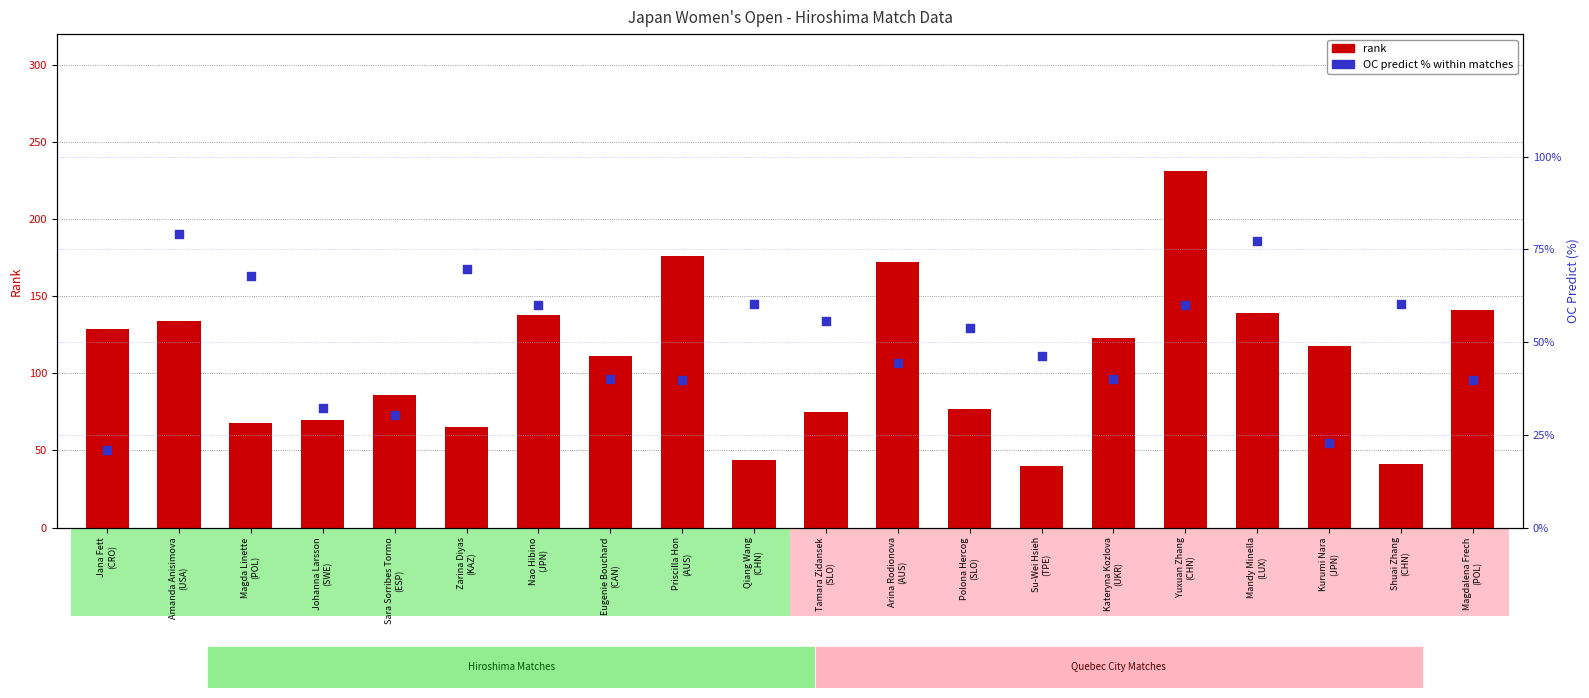

At which category is the sum across all series the highest?

Yuxuan Zhang
(CHN)